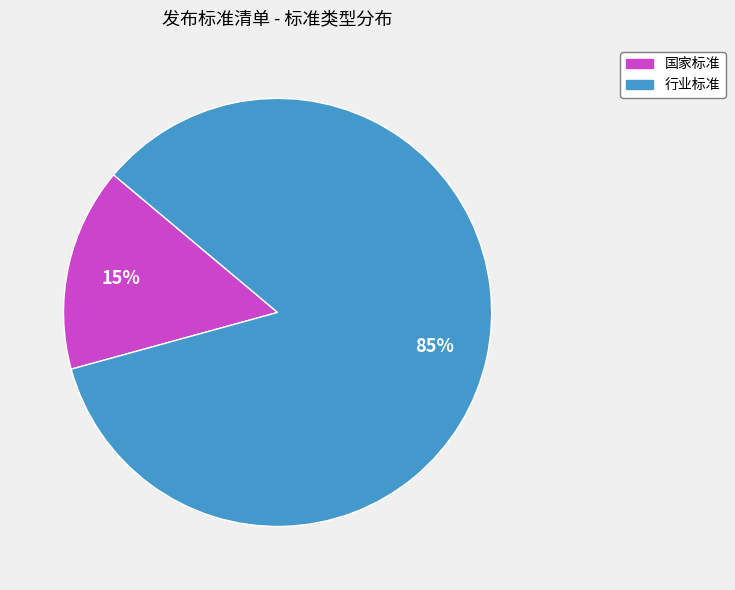

Is it true that 行业标准 is 71% of the pie?

False